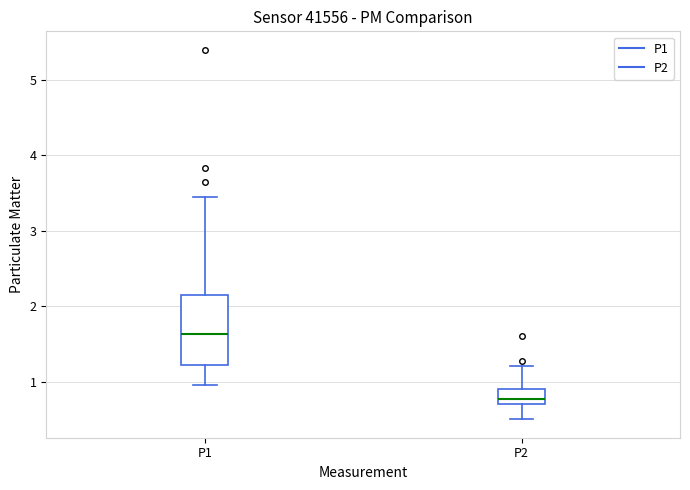

Which box has the highest median line?

P1